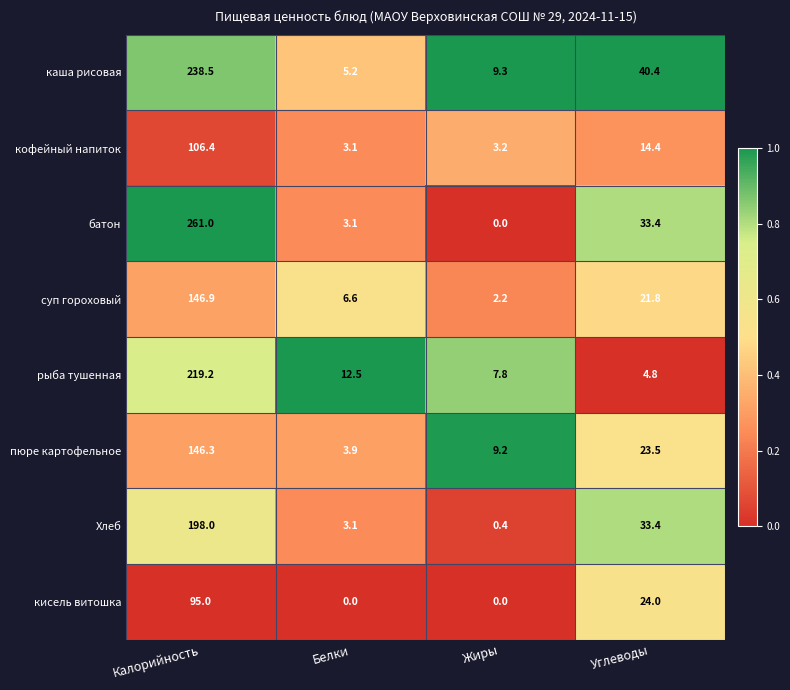

Which series changed the most between Калорийность and Белки?

батон